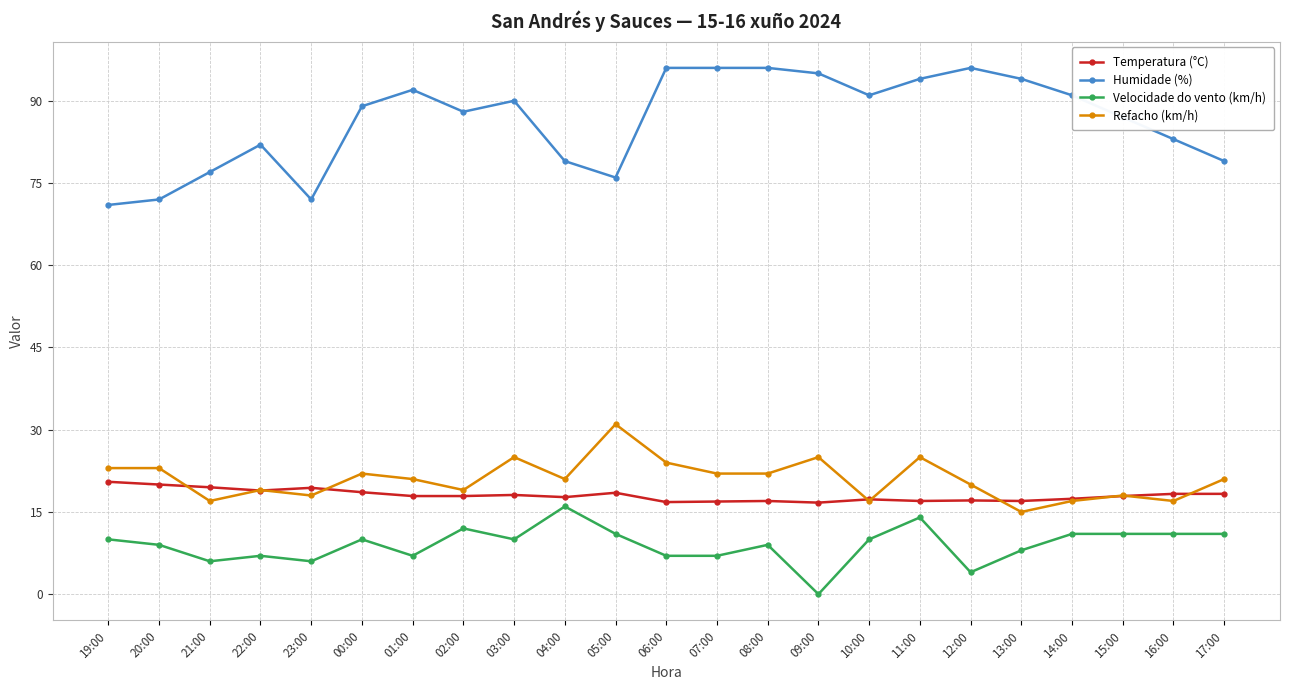

True or false: Velocidade do vento (km/h) has a value of 7.0 at 22:00.

True